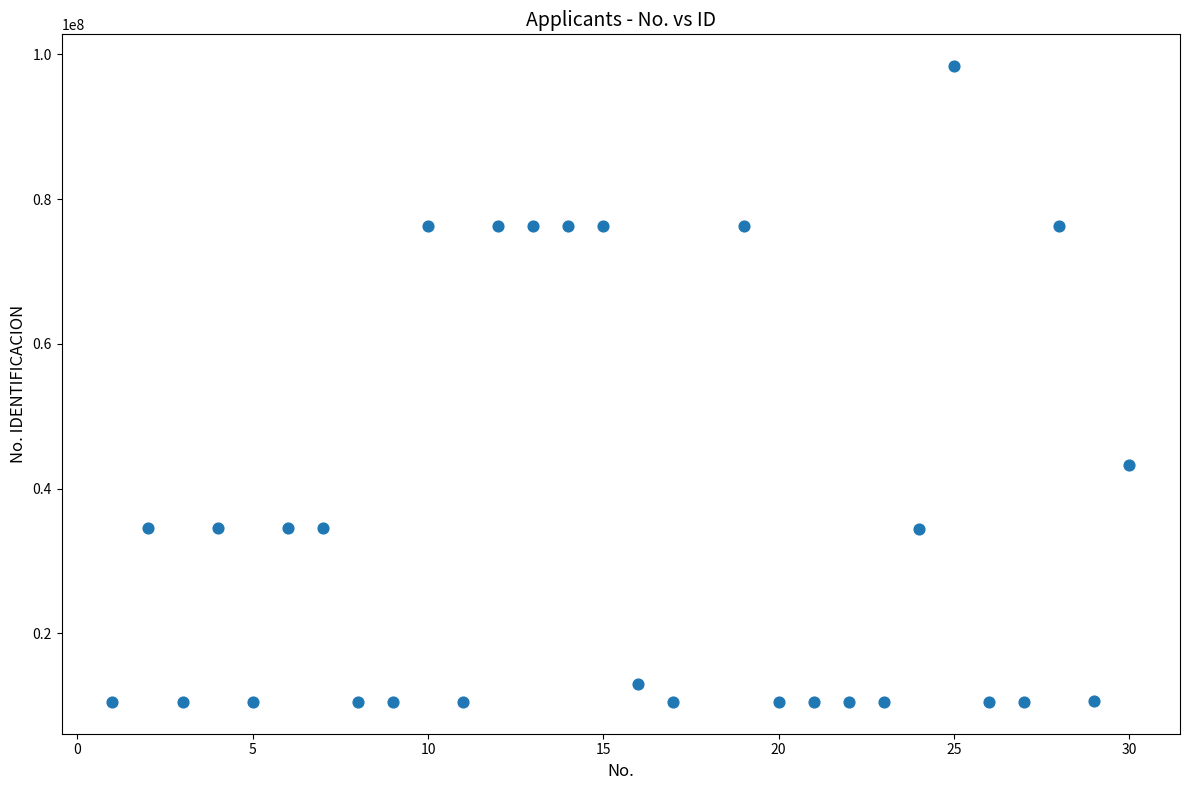

What is the range of Y values (max minus min)?

87858232